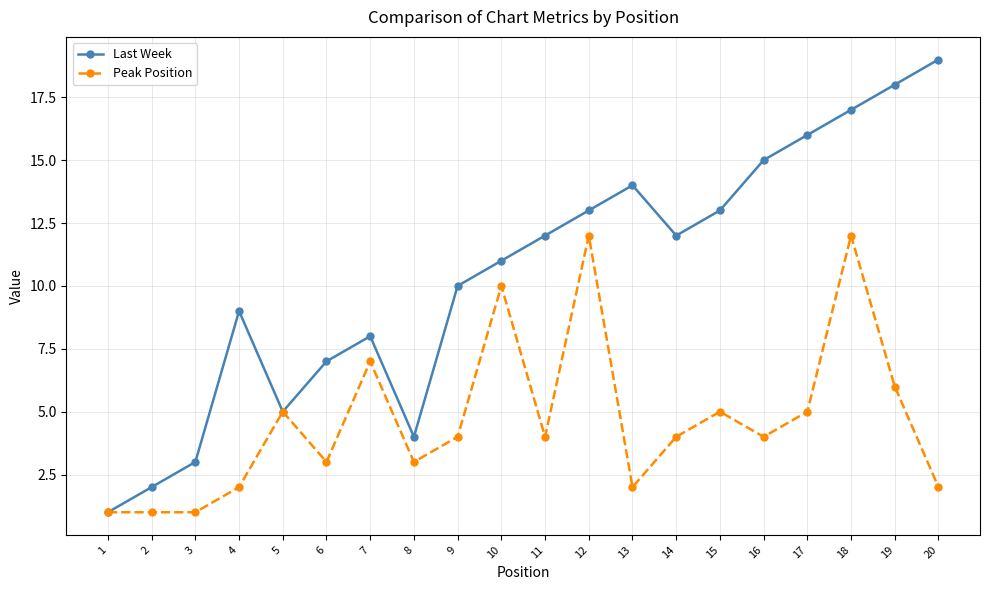

What is the difference between the maximum and minimum values in the Last Week series?

18